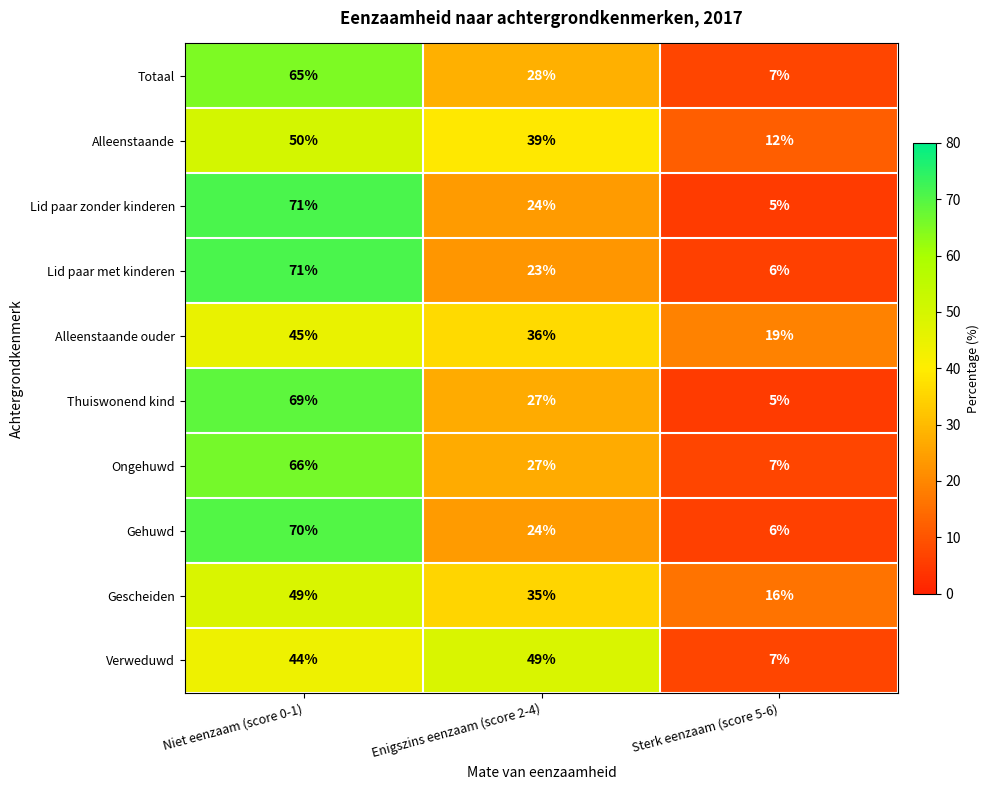

What is the difference between the second highest and minimum values in the Alleenstaande series?

27